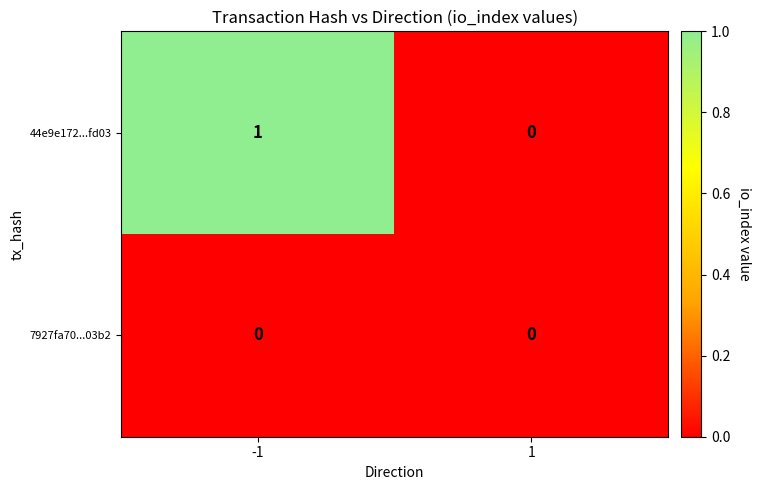

Which series has the largest range (max minus min)?

44e9e172...fd03